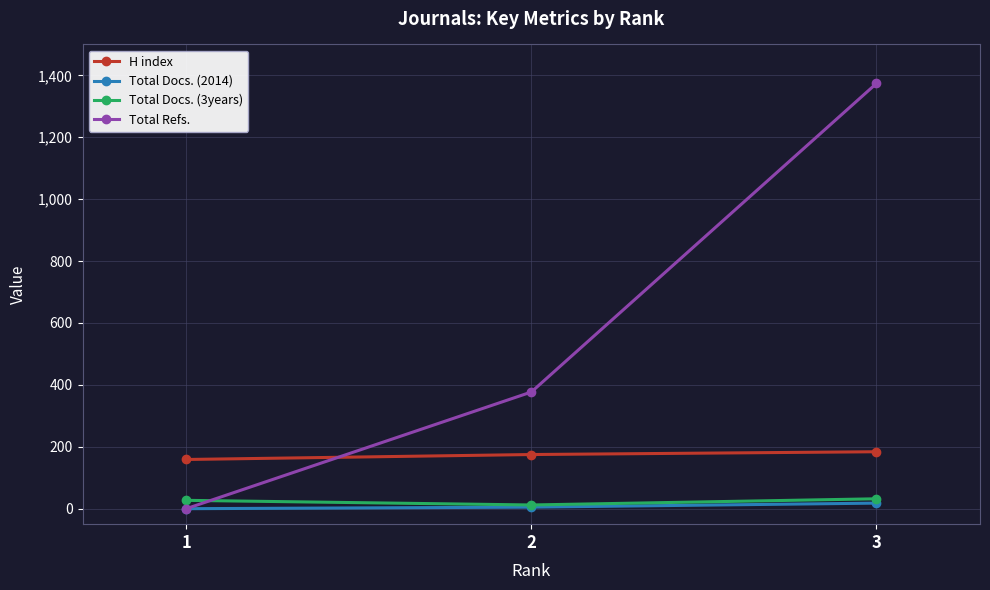

Which series has the widest spread of values?

Total Refs.